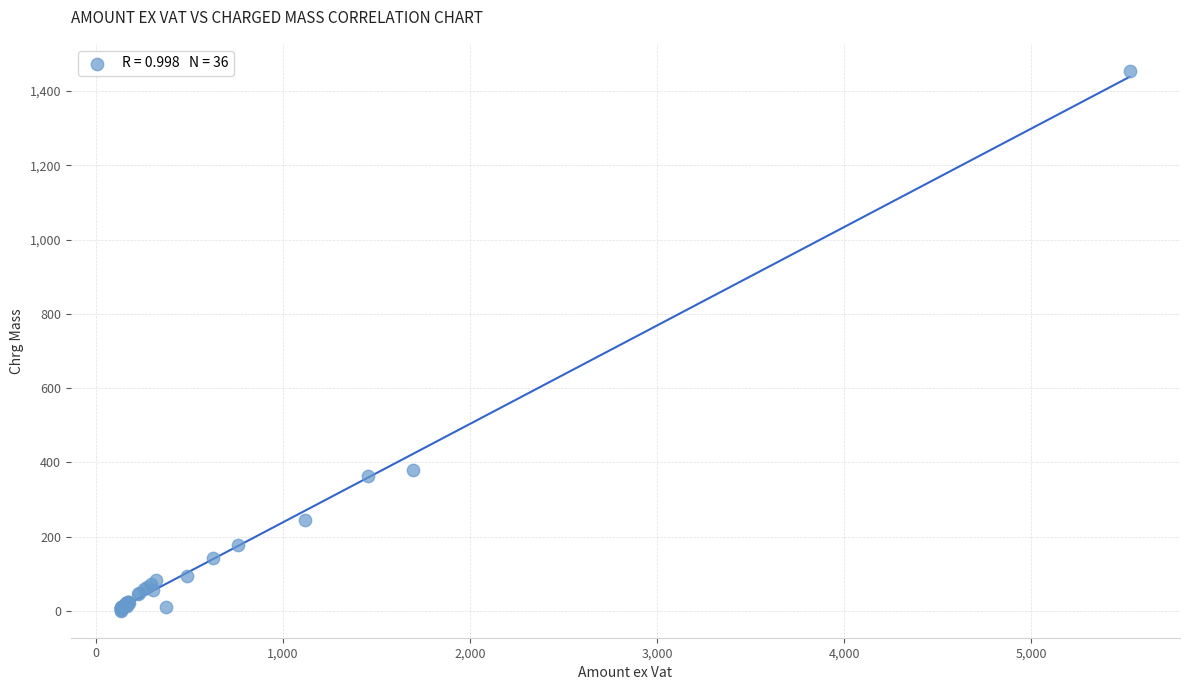

What Y value in the scatter plot is closest to 727?

381